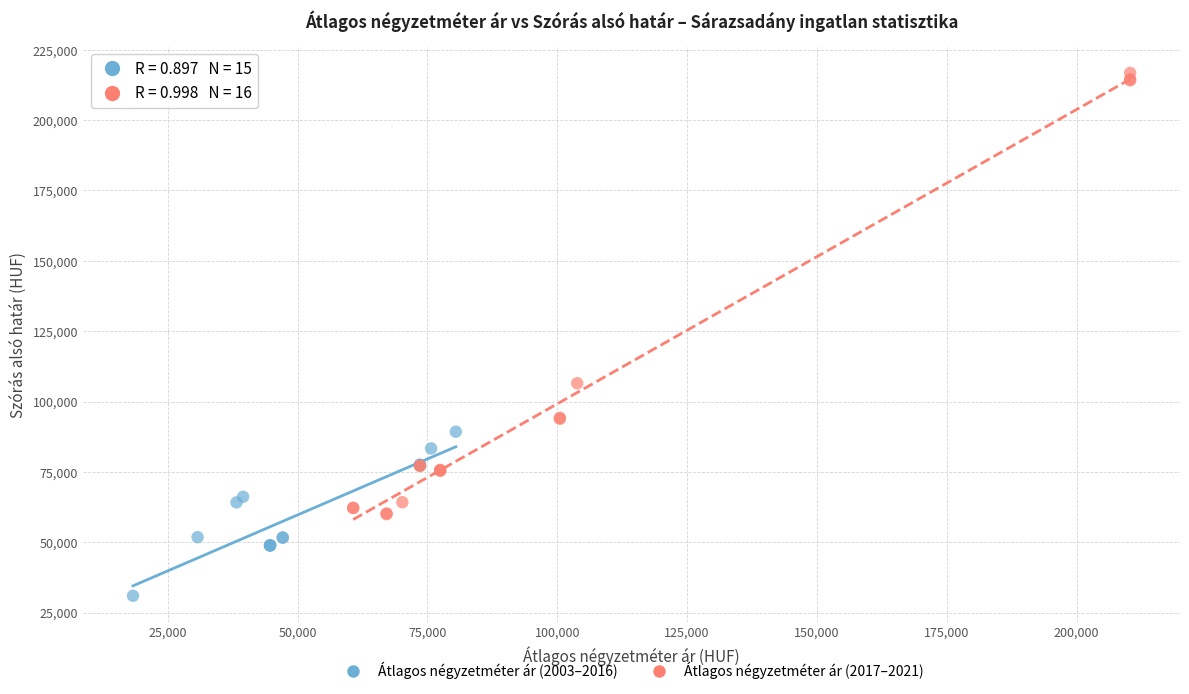

Which series has the widest spread of Y values?

Átlagos négyzetméter ár (2017–2021)